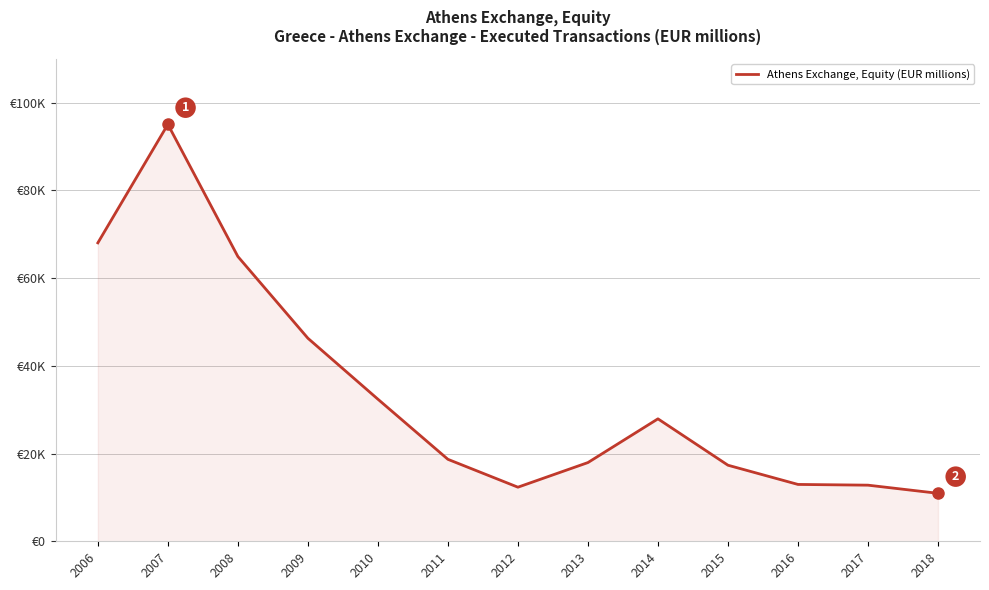

Is this an area chart (filled region under the line)?

Yes